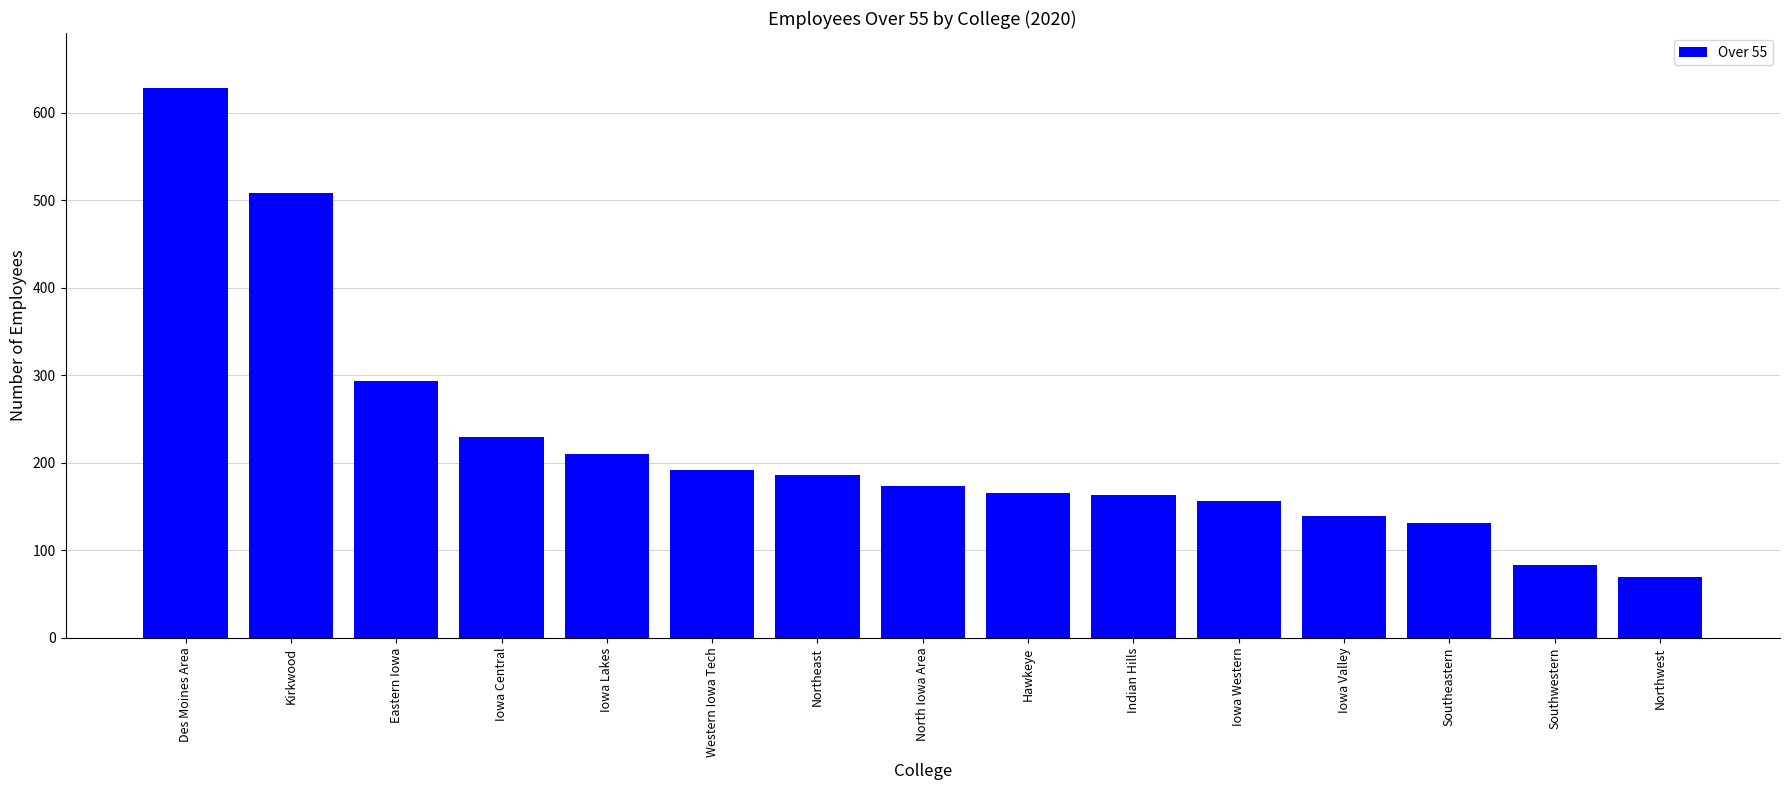

What is the label of the 8th bar from the right?

North Iowa Area